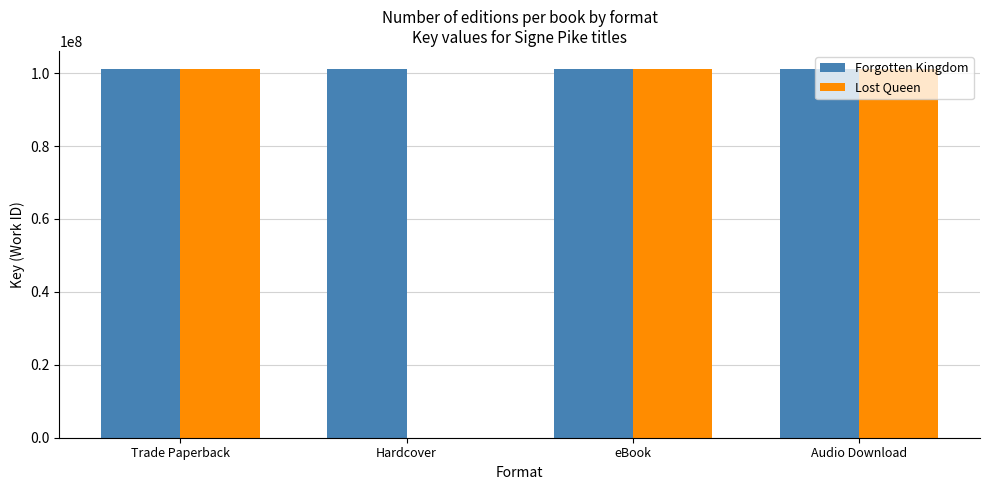

True or false: Lost Queen has a value of 101034424 at Audio Download.

True